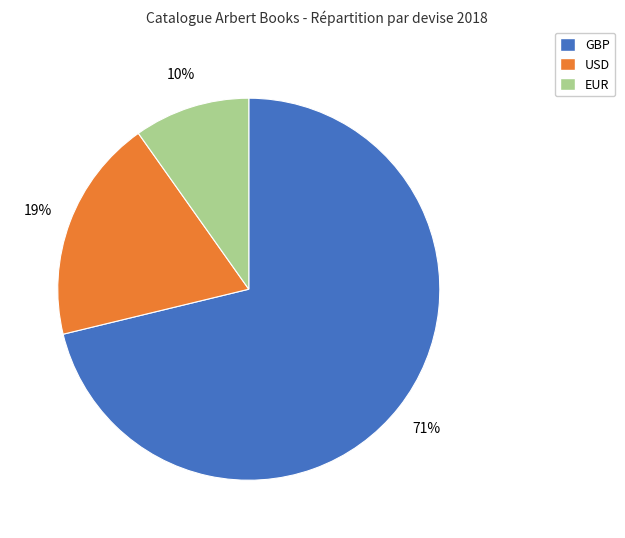

Count the number of slices in the pie.

3